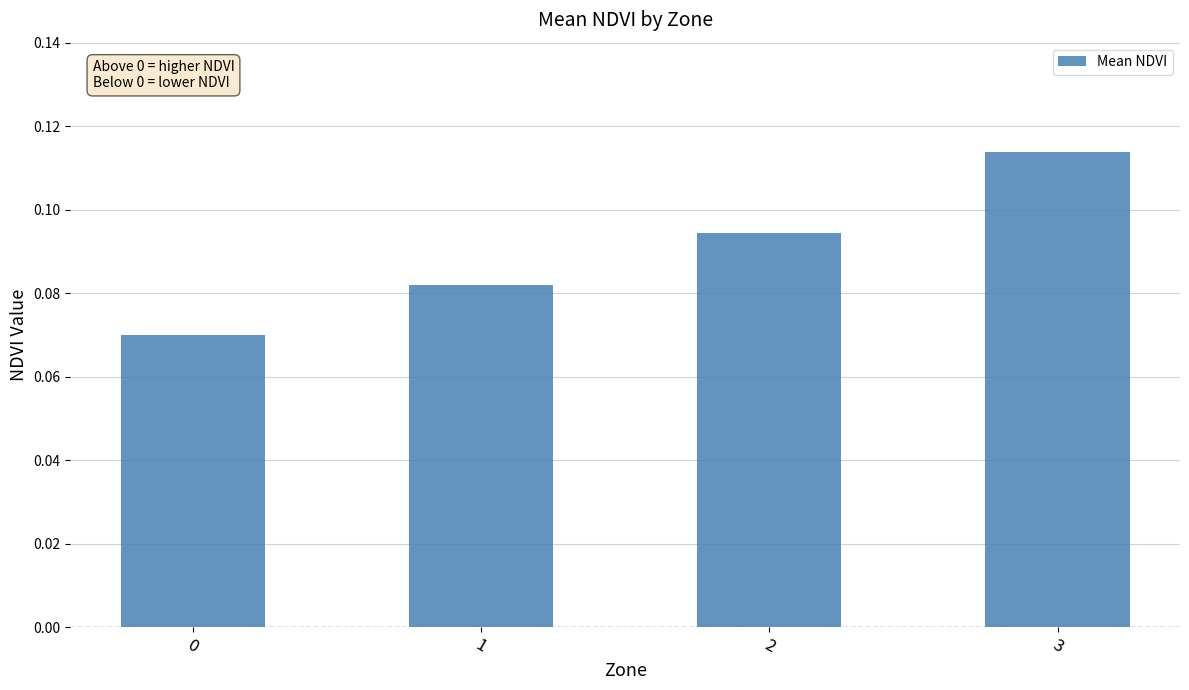

How many bars are there in total?

4